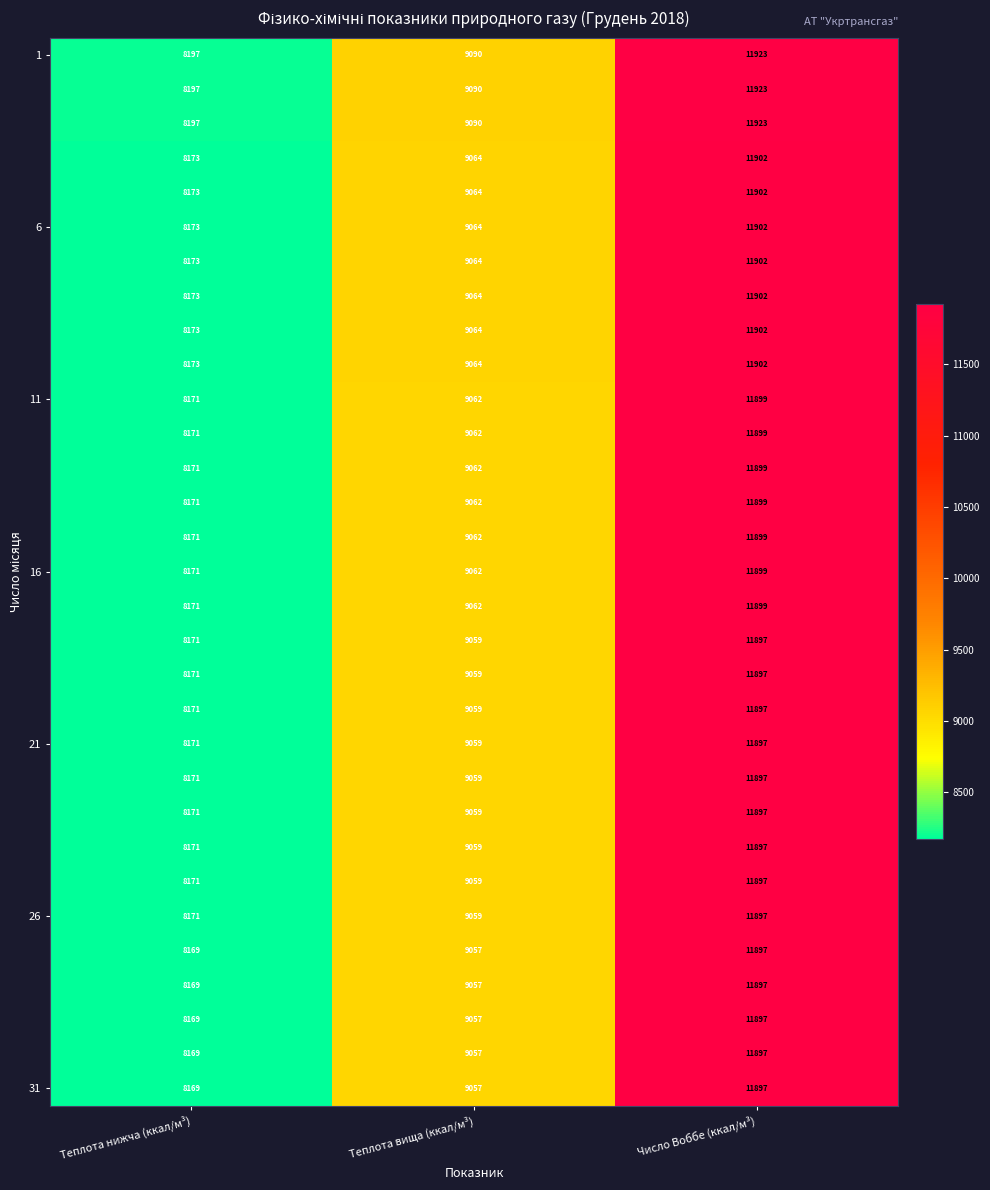

What is the spread (max minus min) of values at Теплота вища (ккал/м³)?

33